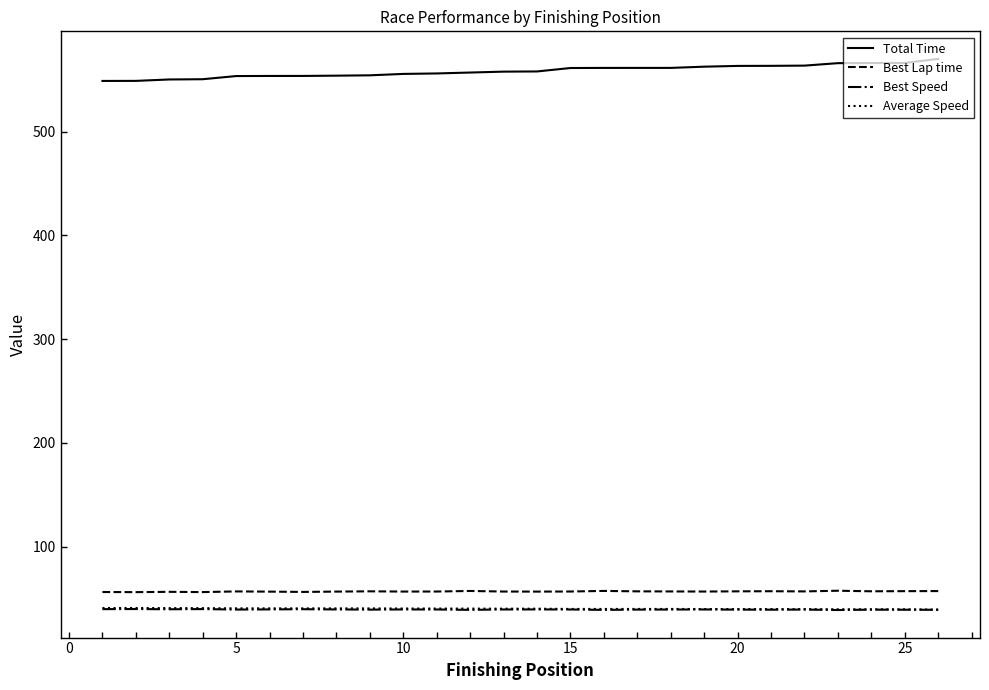

What is the greatest value displayed?

570.1